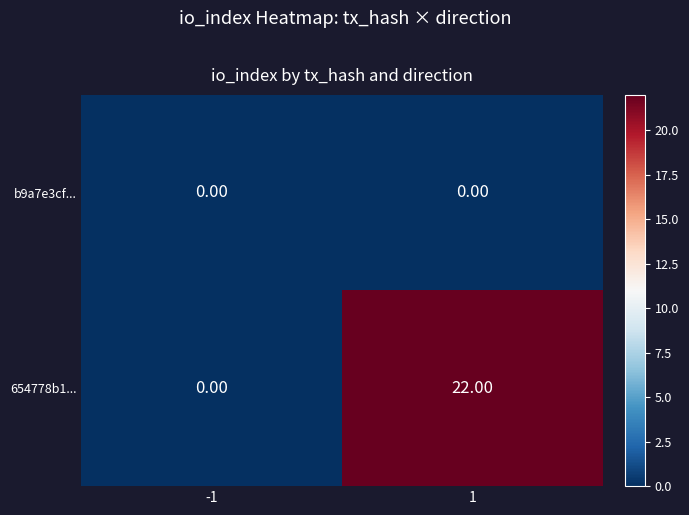

Which category has the highest value across all series?

1